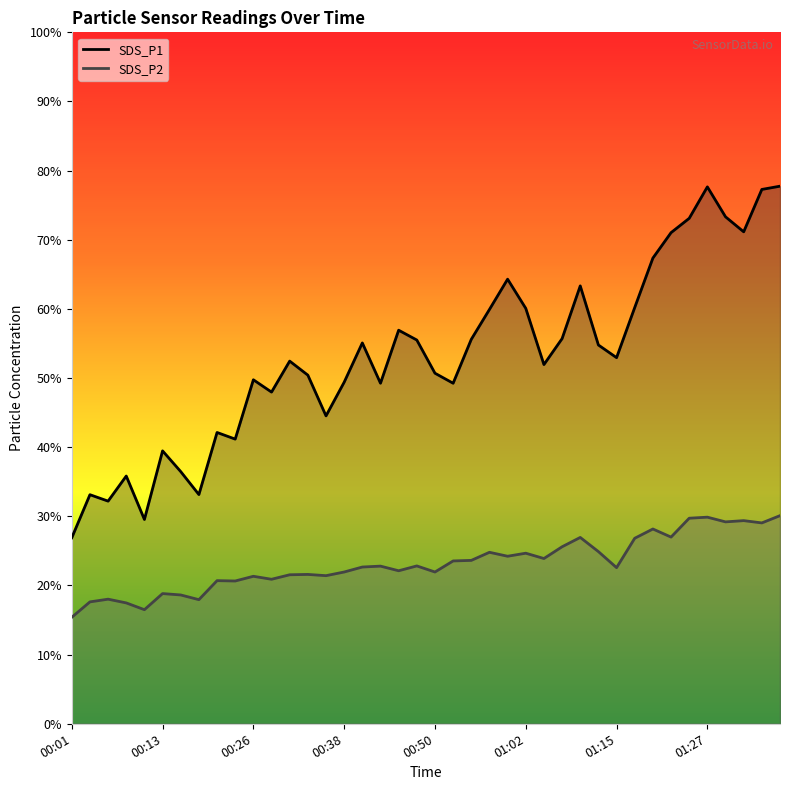

Rank the categories by SDS_P1 value from lowest to highest.

00:01, 00:11, 00:06, 00:04, 00:18, 00:09, 00:16, 00:13, 00:23, 00:21, 00:35, 00:28, 00:43, 00:53, 00:38, 00:26, 00:33, 00:50, 01:05, 00:30, 01:15, 01:12, 00:40, 00:48, 00:55, 01:07, 00:45, 00:58, 01:02, 01:17, 01:10, 01:00, 01:19, 01:22, 01:32, 01:24, 01:29, 01:34, 01:27, 01:36